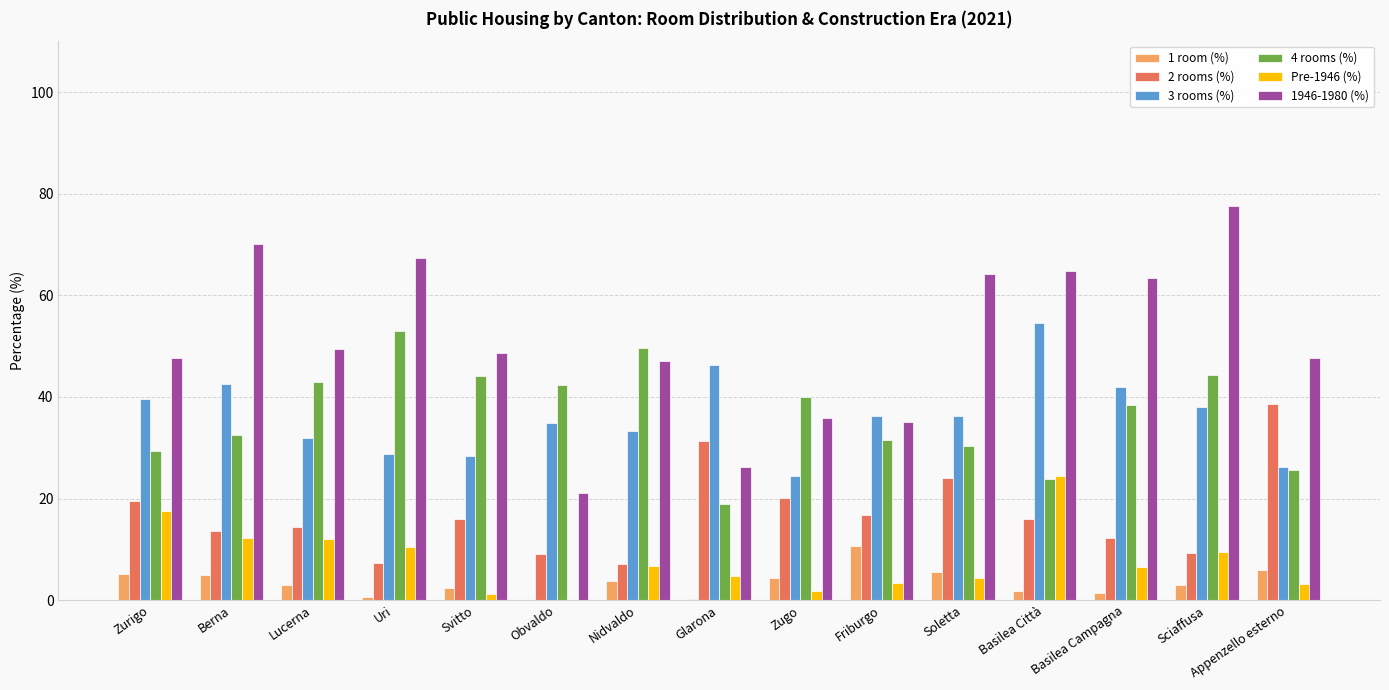

At which label does 3 rooms (%) first exceed 36?

Zurigo